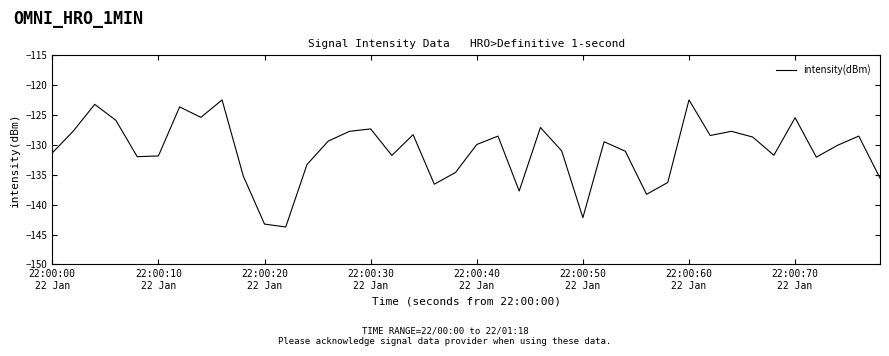

What is the minimum value shown in the chart?

-143.7